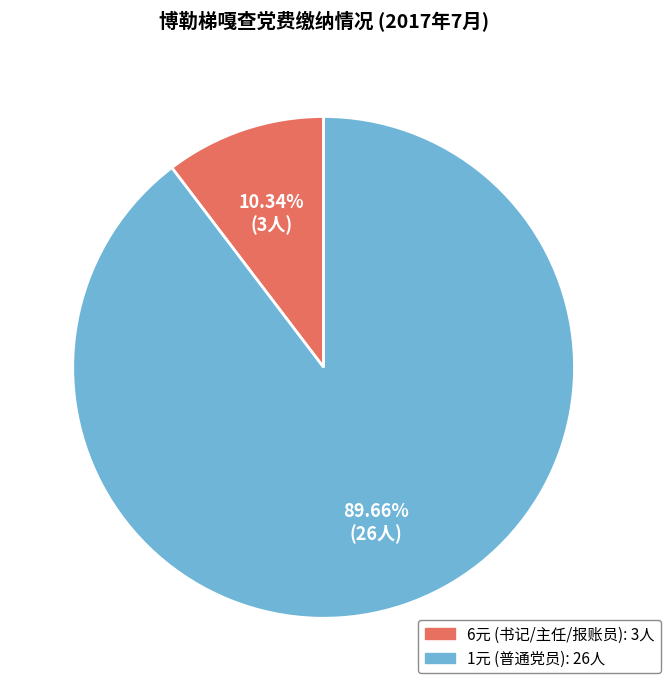

Is there any slice that represents more than half of the pie?

Yes